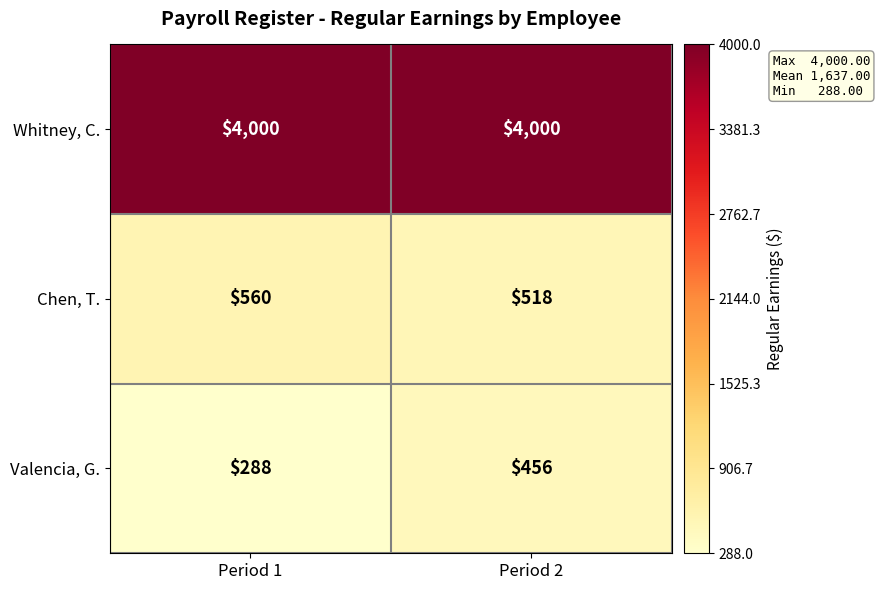

Reading left to right, what are all the values shown in this chart?

Whitney, C.: Period 1=4000	Period 2=4000
Chen, T.: Period 1=560	Period 2=518
Valencia, G.: Period 1=288	Period 2=456